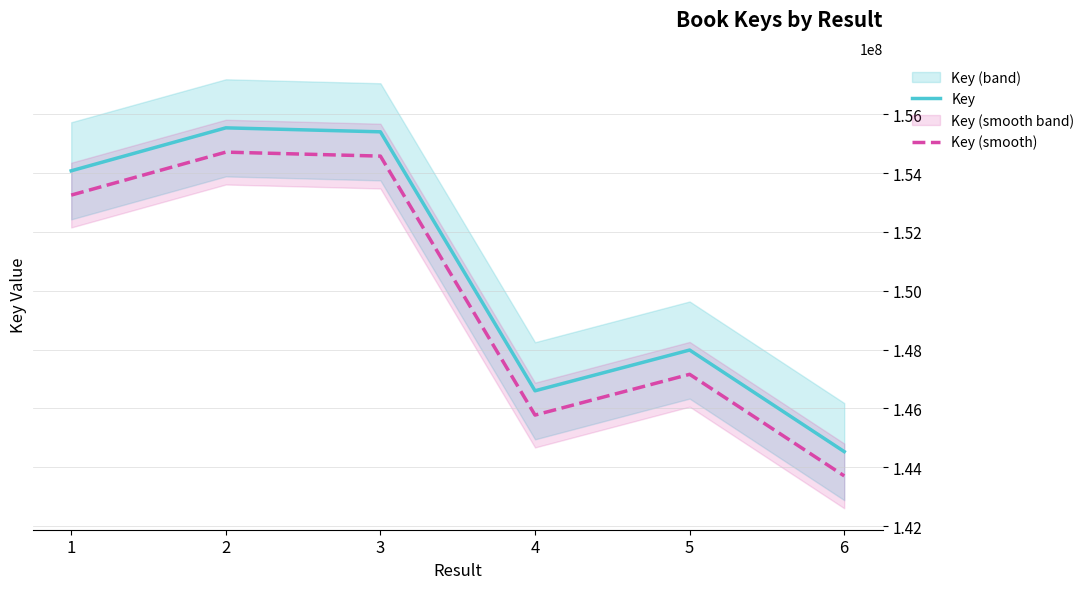

How many interior local peaks does the Key series have?

2